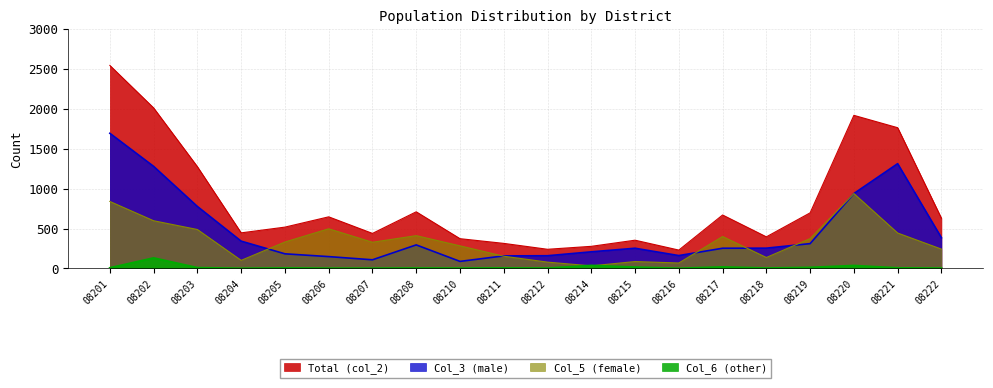

Is the value of Col_6 (other) at 08215 greater than the value of Col_3 (male) at 08218?

No